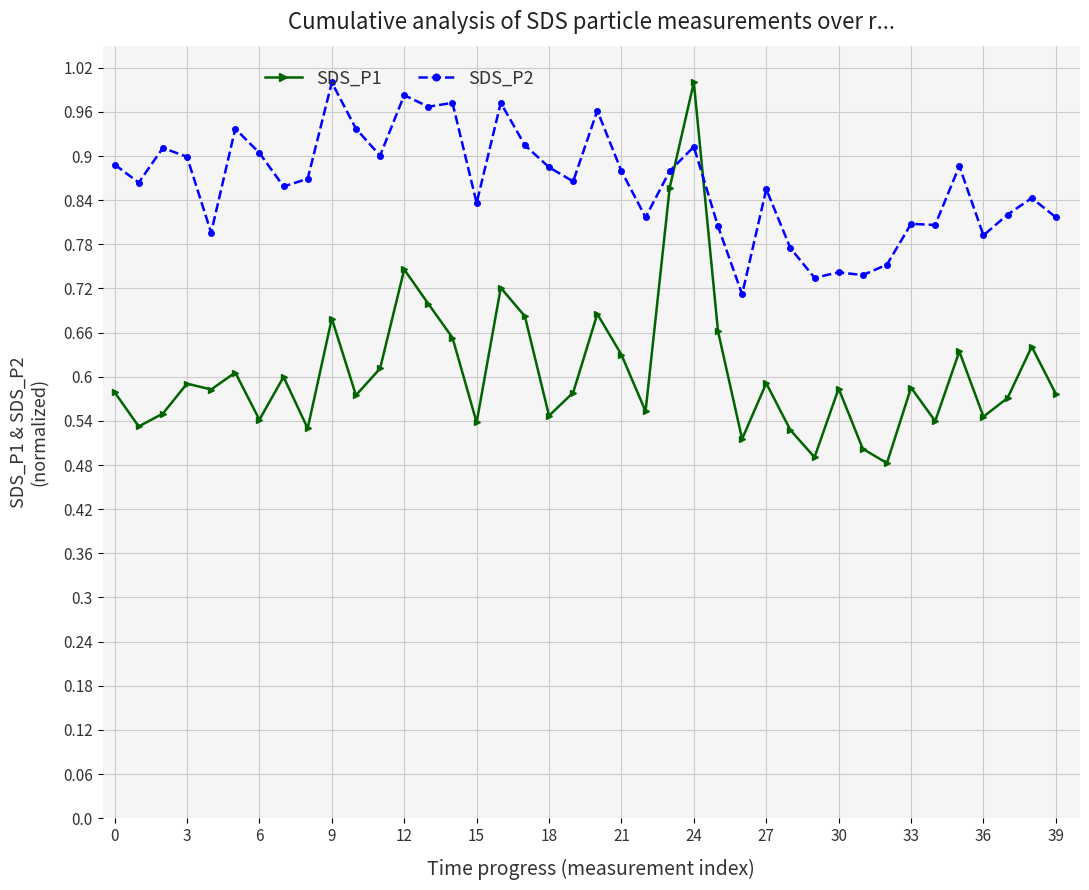

Rank the series by their average value, from lowest to highest.

SDS_P1, SDS_P2